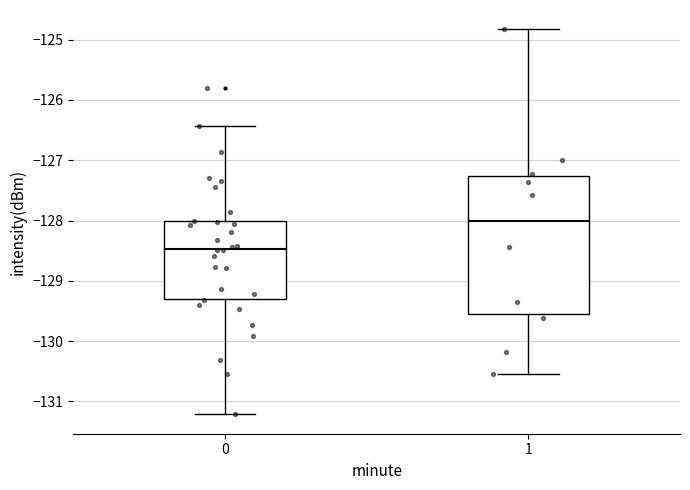

Which box has the lowest median line?

0